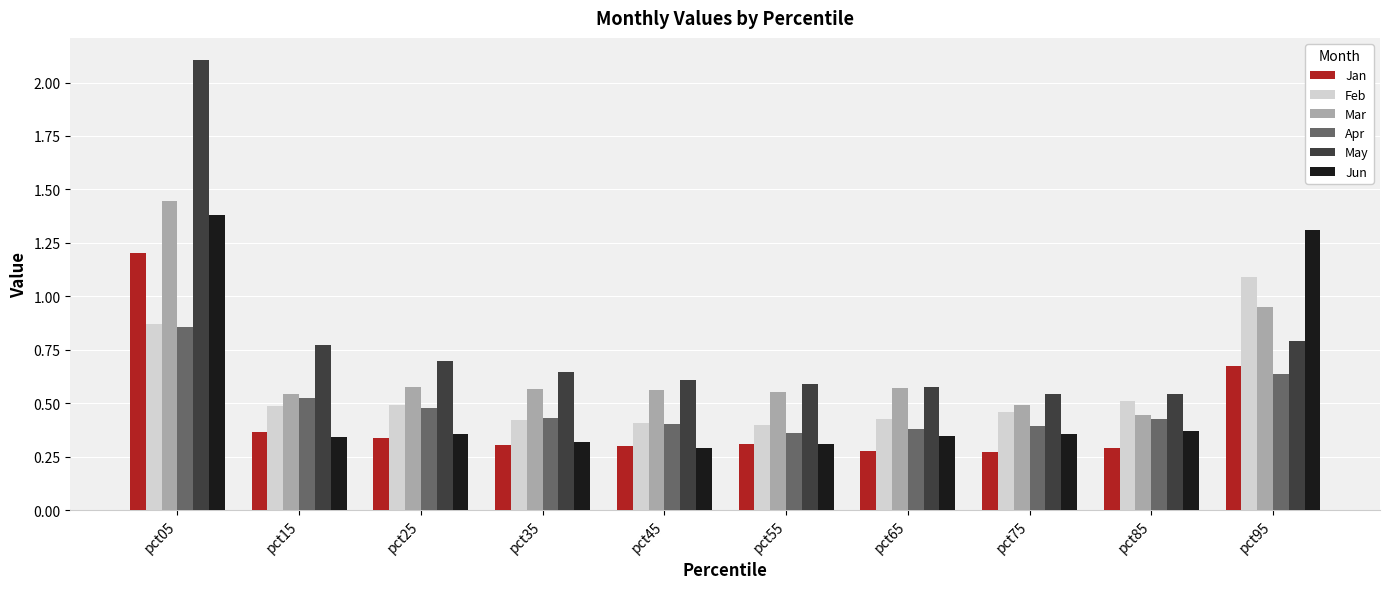

How many data points does each series have?

10